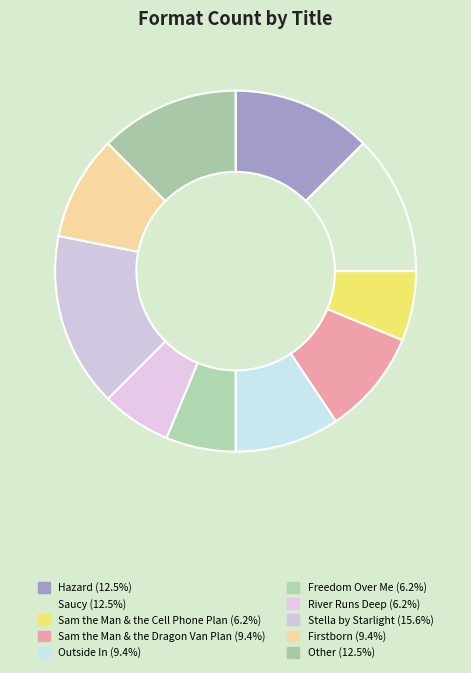

How many slices are in this pie chart?

10